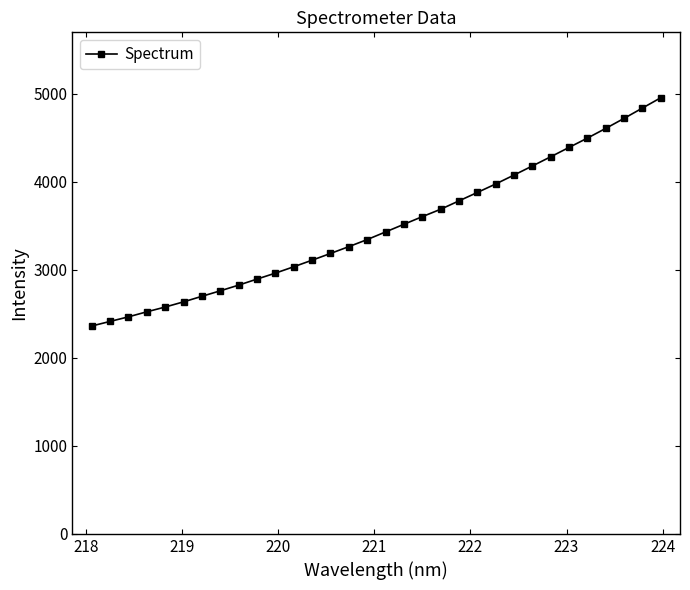

What is the maximum value shown in the chart?

4952.1